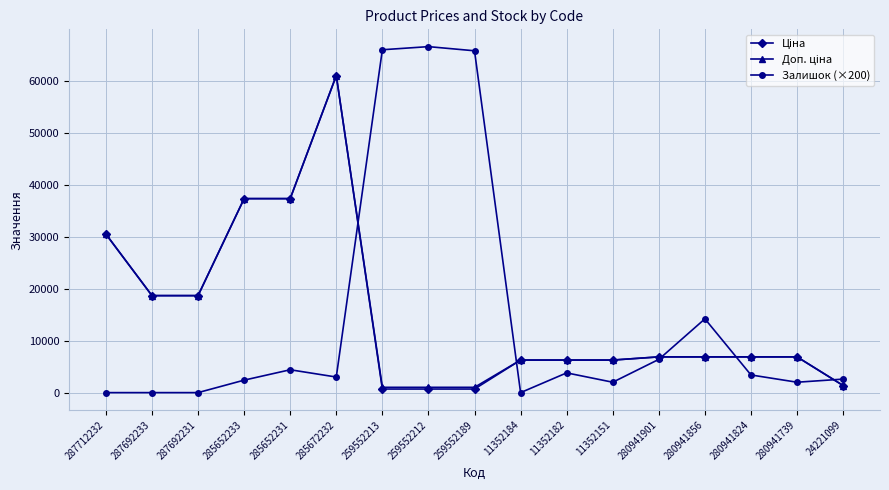

True or false: Залишок (×200) has more than 1 points higher than both neighbors.

True